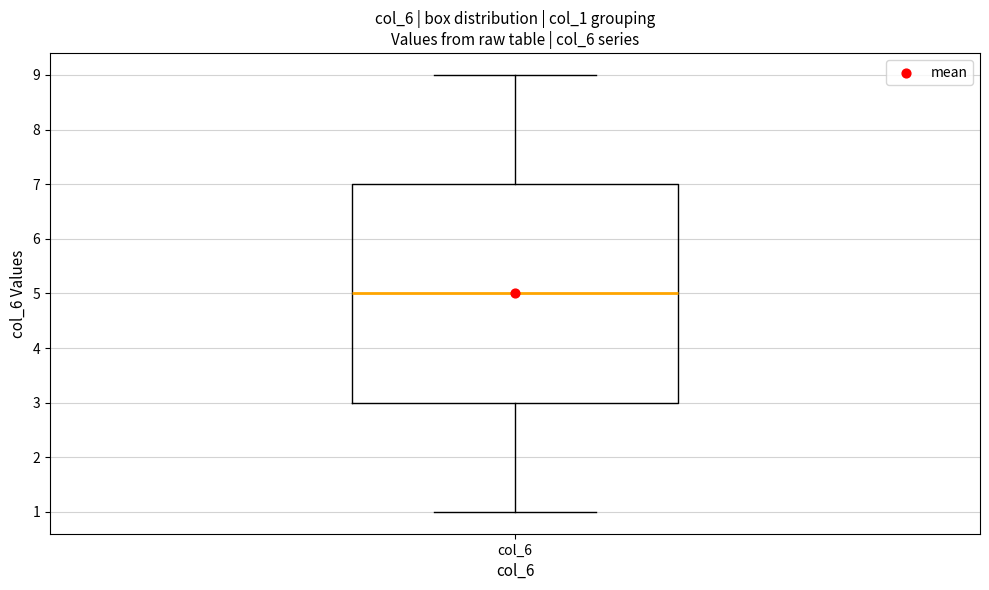

Transcribe this box plot: give where the median line is, the range the box spans, and where the two whiskers end, as read against the y-axis. The values are not printed on the chart, so give them approximately, as read against the axis.

median 5, box 3 to 7, whiskers 1 to 9